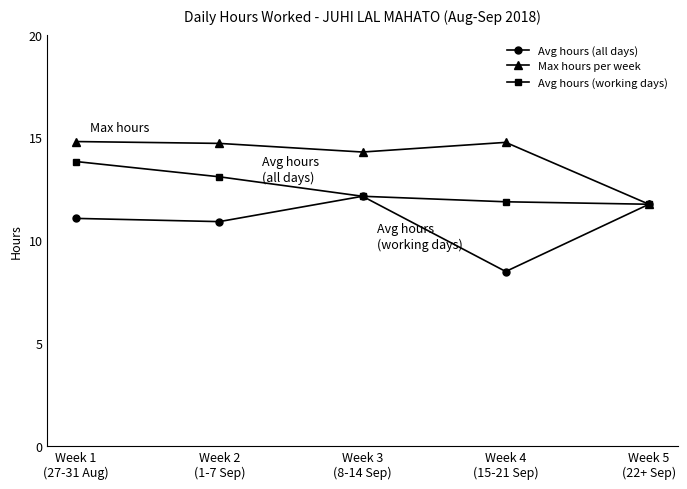

What is the lowest value of the Avg hours (all days) series?

8.5